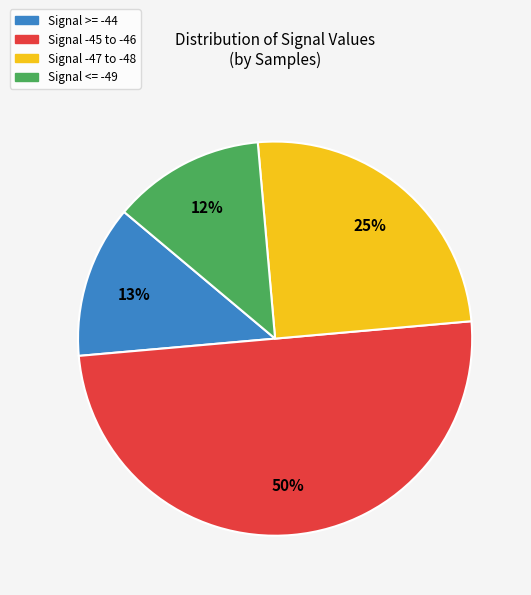

To the nearest percent, what is the difference between the largest and smallest slice percentages?

38%